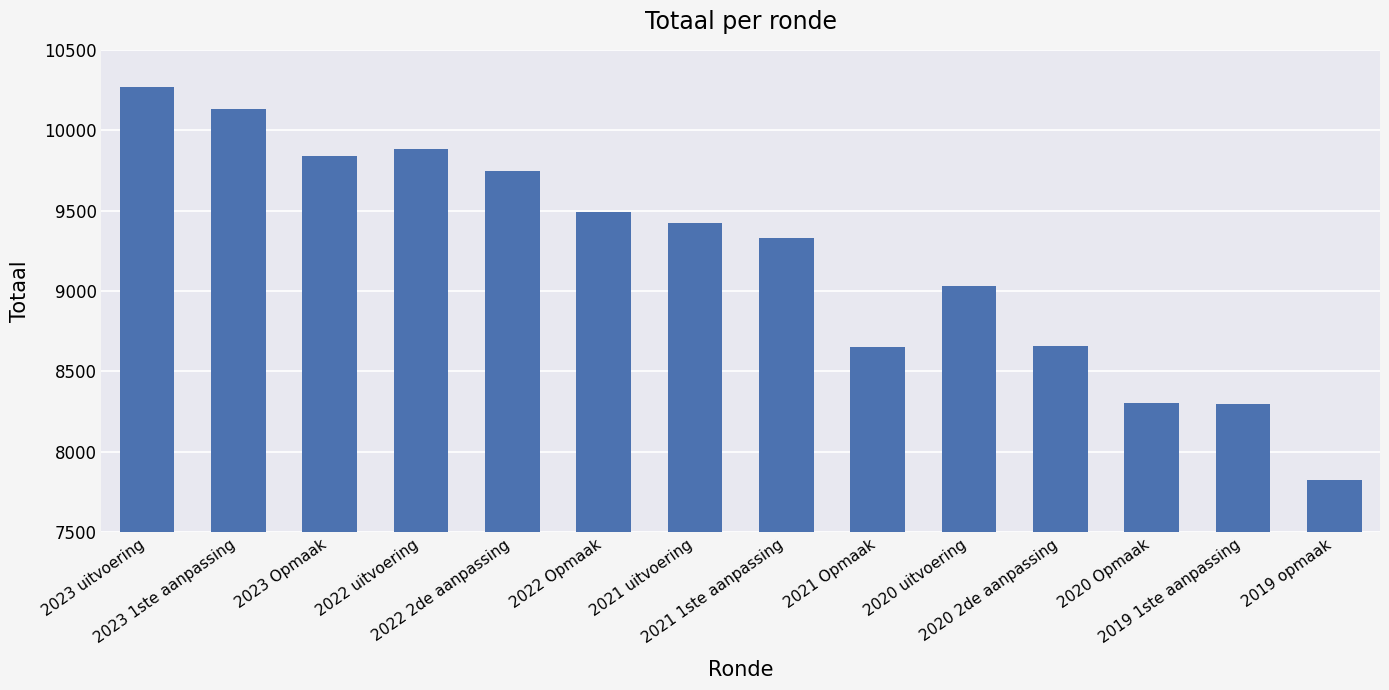

What position from the left is 2022 Opmaak?

6